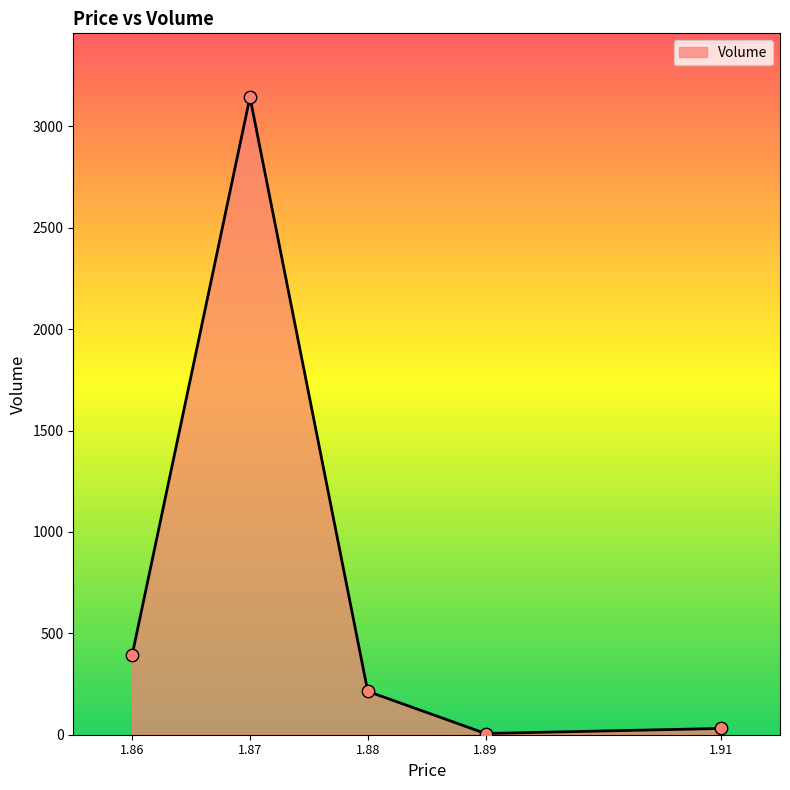

What is the change in value from 1.86 to 1.88?

-180